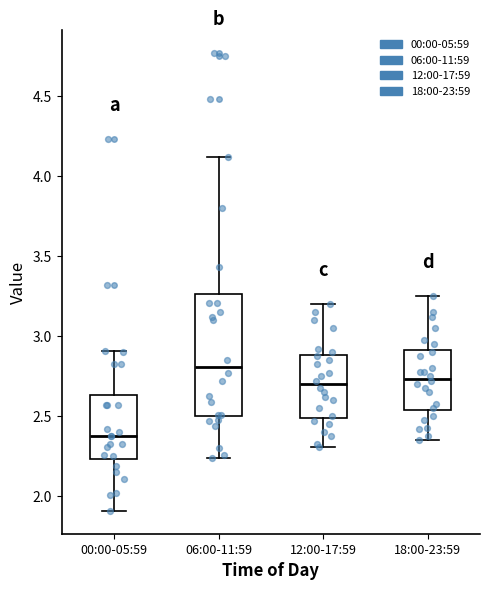

Reading left to right, read every box against the y-axis: the position of its median line, the range the box covers, and the ends of its whiskers. The values are not printed on the chart, so give them approximately, as read against the axis.

00:00-05:59: median 2.40, box 2.25 to 2.65, whiskers 1.90 to 2.90
06:00-11:59: median 2.80, box 2.50 to 3.25, whiskers 2.25 to 4.10
12:00-17:59: median 2.70, box 2.50 to 2.90, whiskers 2.30 to 3.20
18:00-23:59: median 2.75, box 2.55 to 2.90, whiskers 2.35 to 3.25